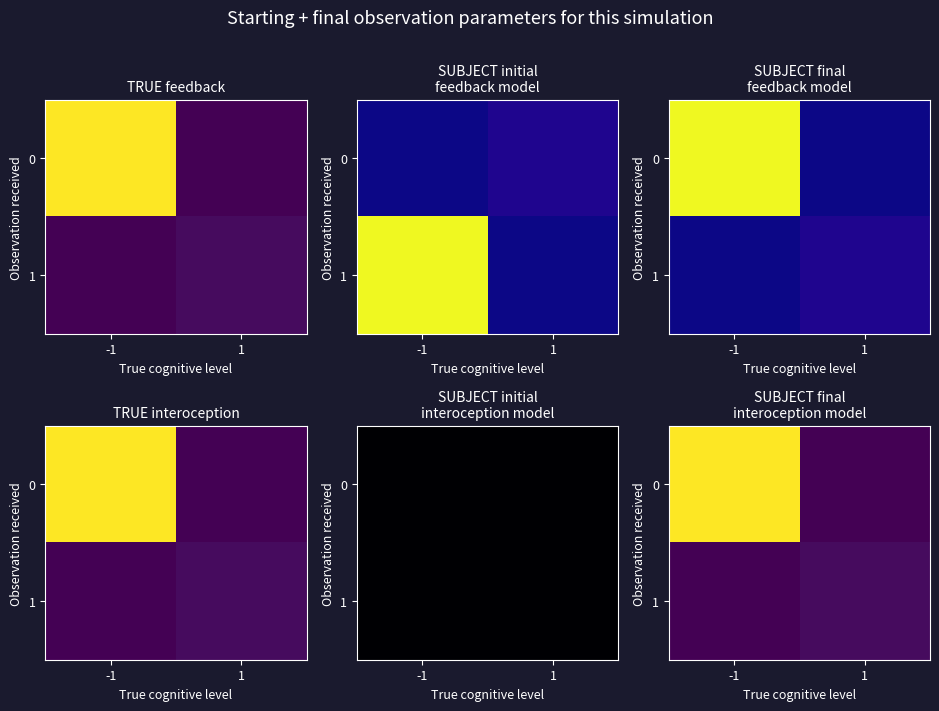

What is the spread (max minus min) of values at -1?

350